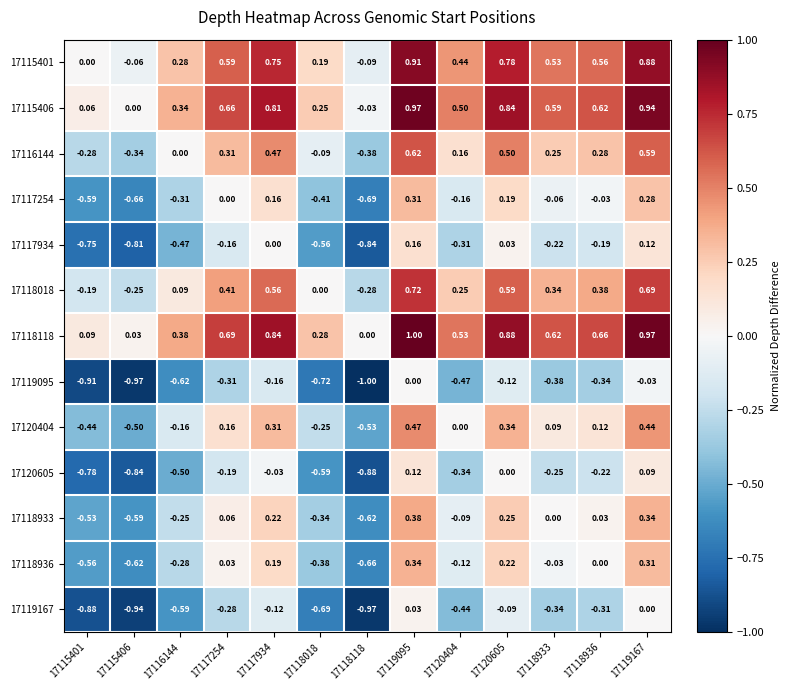

Is the value of 17118933 at 17118118 greater than the value of 17118018 at 17118933?

No